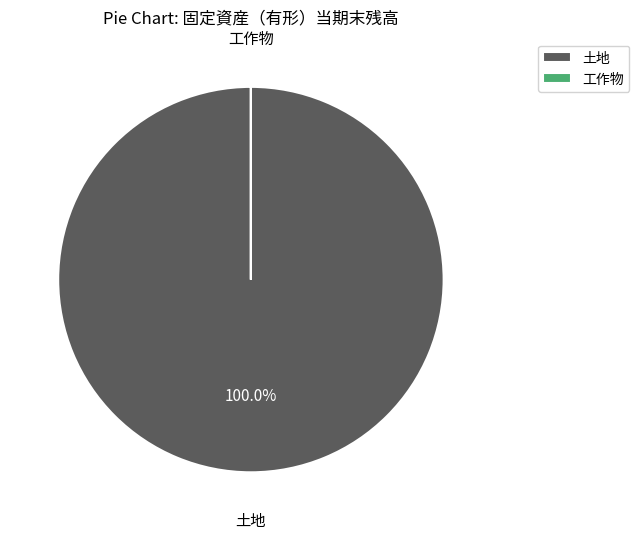

Does any single category account for the majority?

Yes